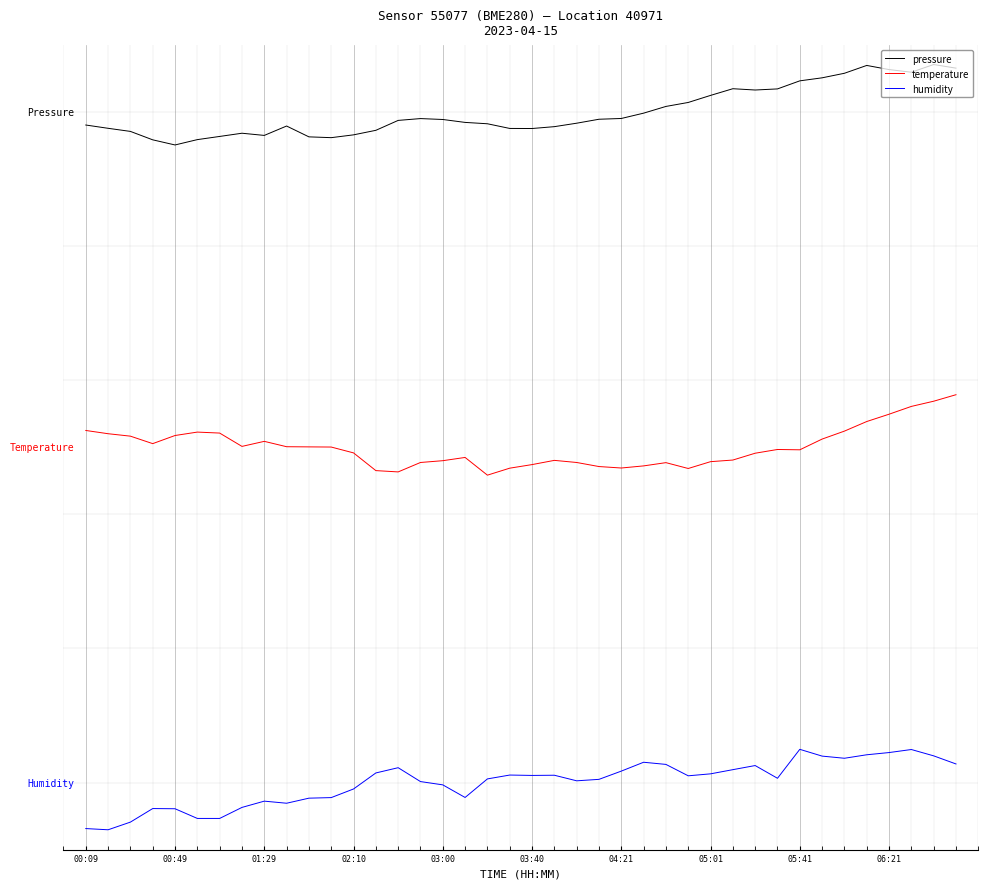

Does the chart display data point markers on the line(s)?

No